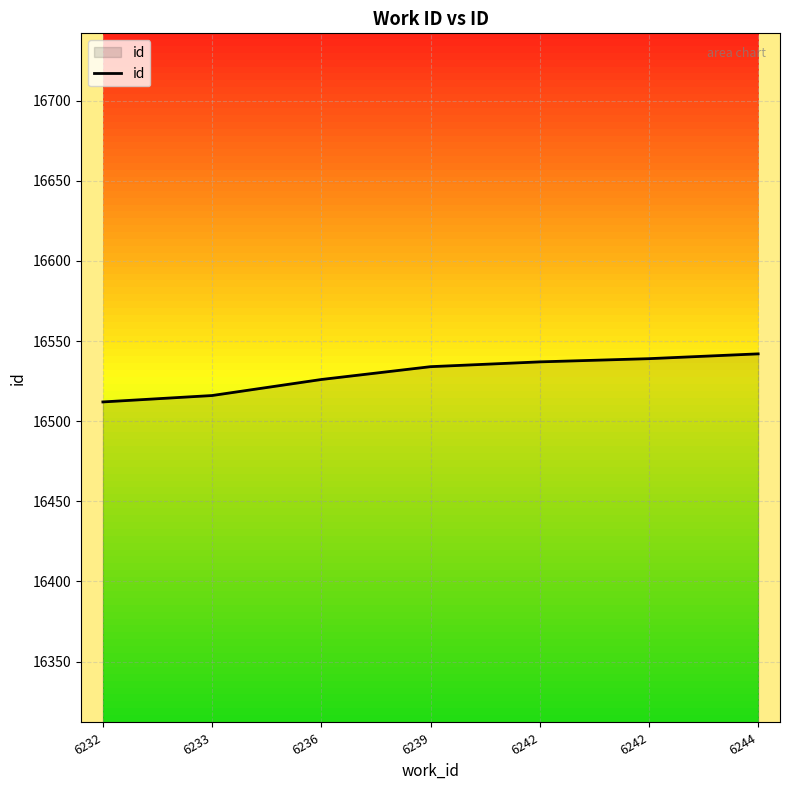

Reading left to right, what are all the values shown in this chart?

6232=16512	6233=16516	6236=16526	6239=16534	6242=16537	6242=16539	6244=16542